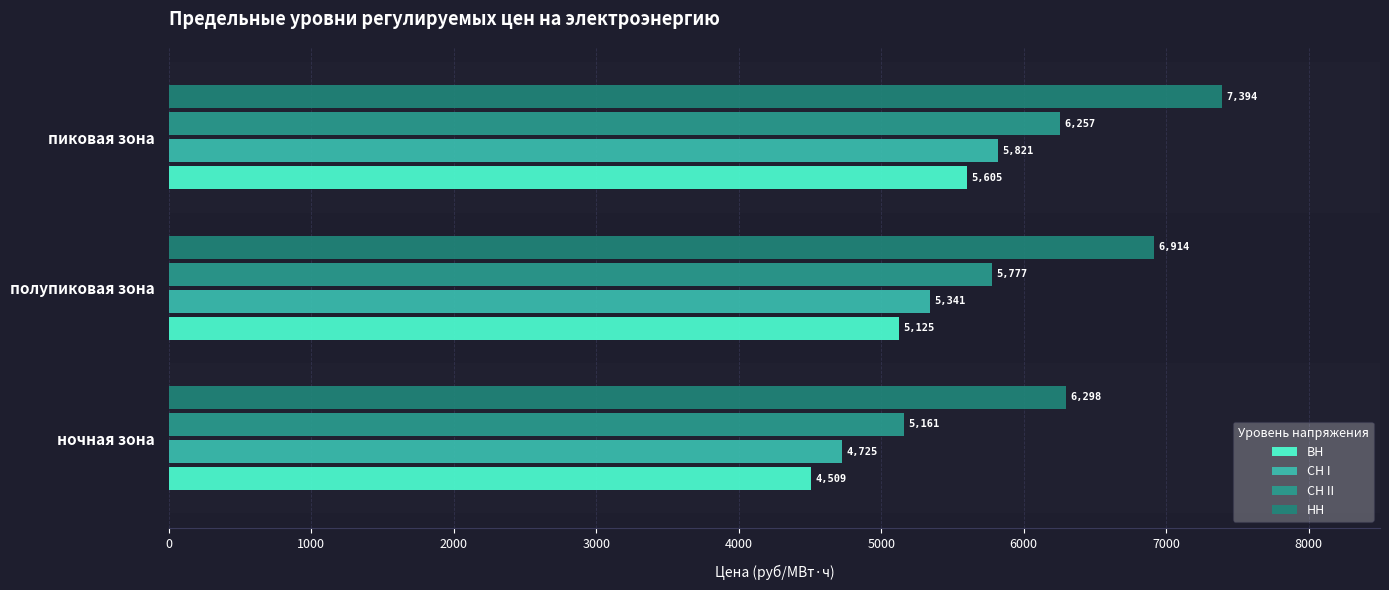

Count the number of data series in this chart.

4